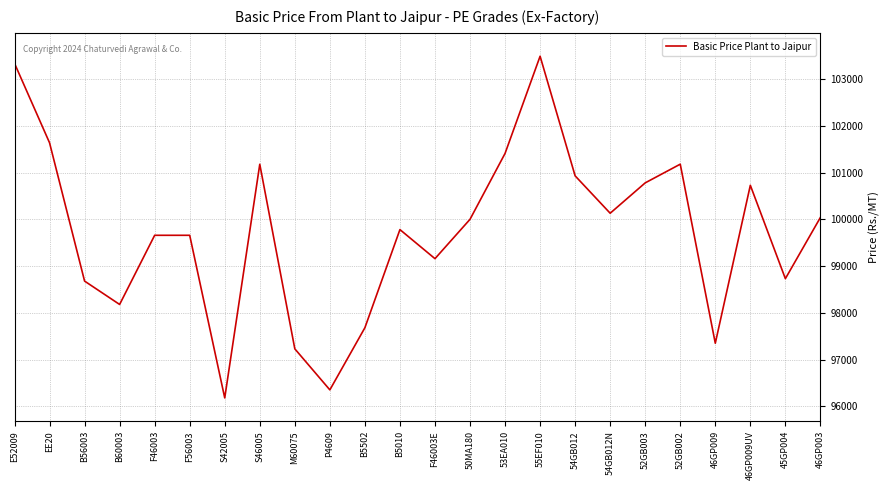

Which has a higher value, E52009 or 55EF010?

55EF010